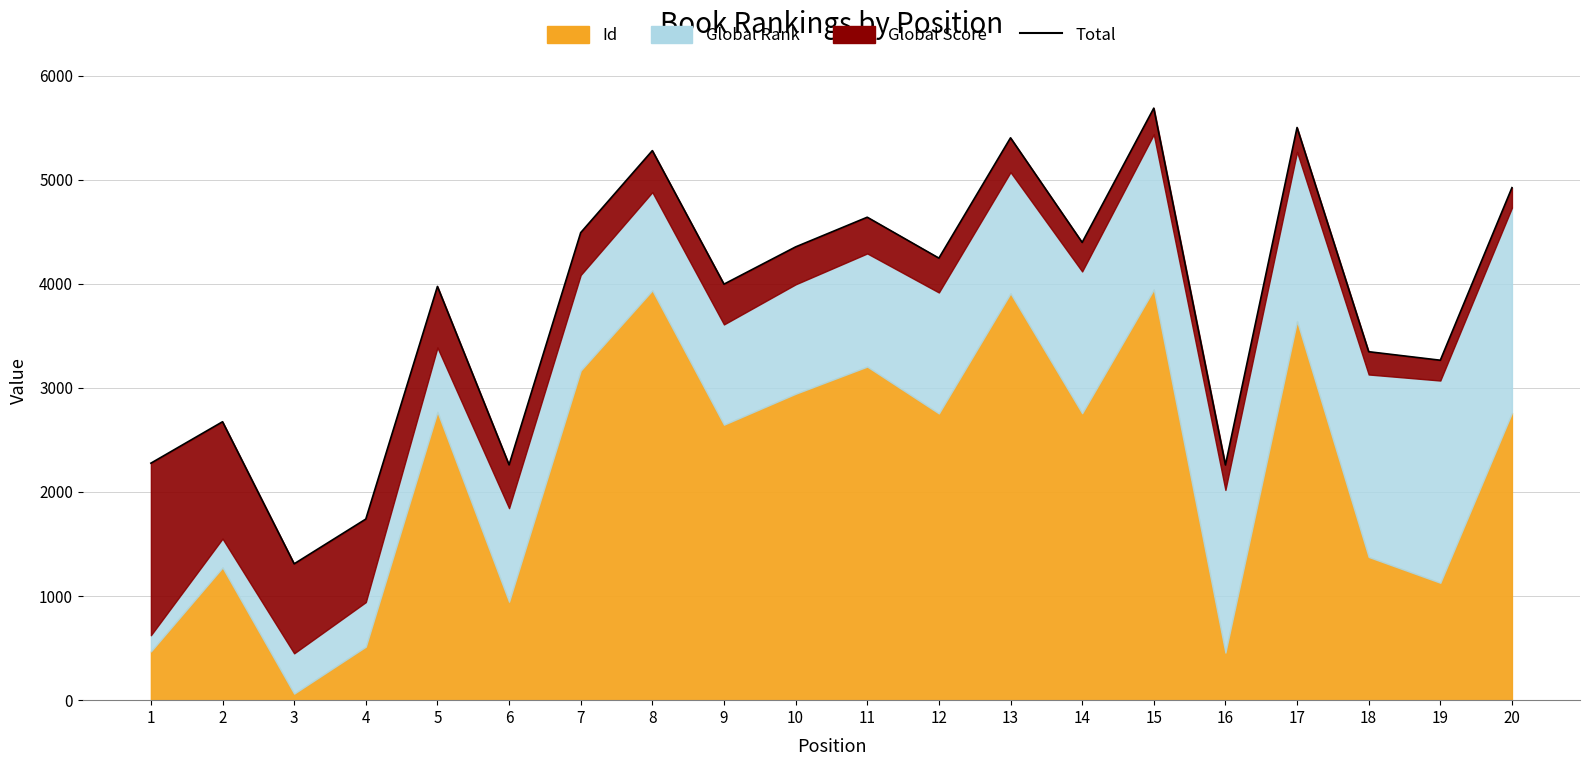

What is the value of the 9th point from the left?

3997